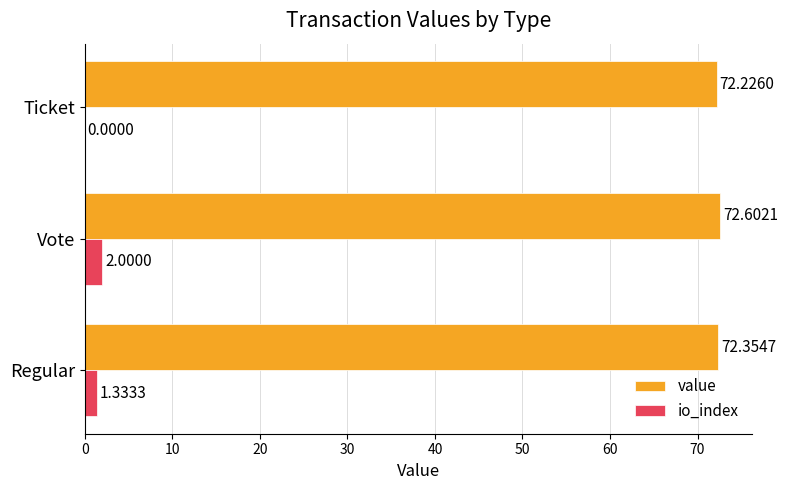

Between Vote and Ticket, which series saw the biggest shift?

io_index